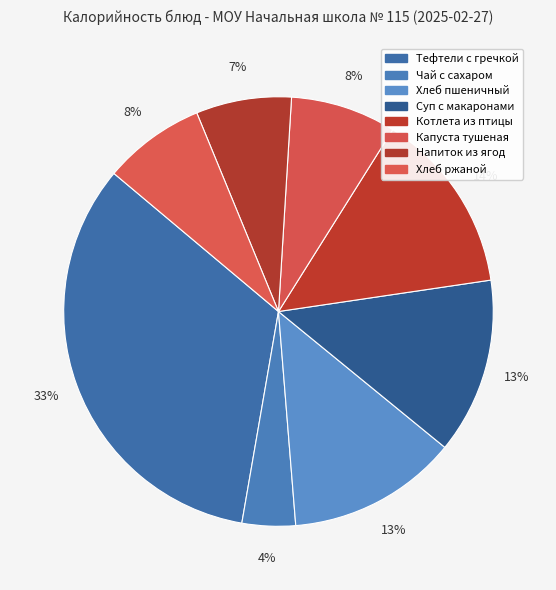

Count the number of slices in the pie.

8